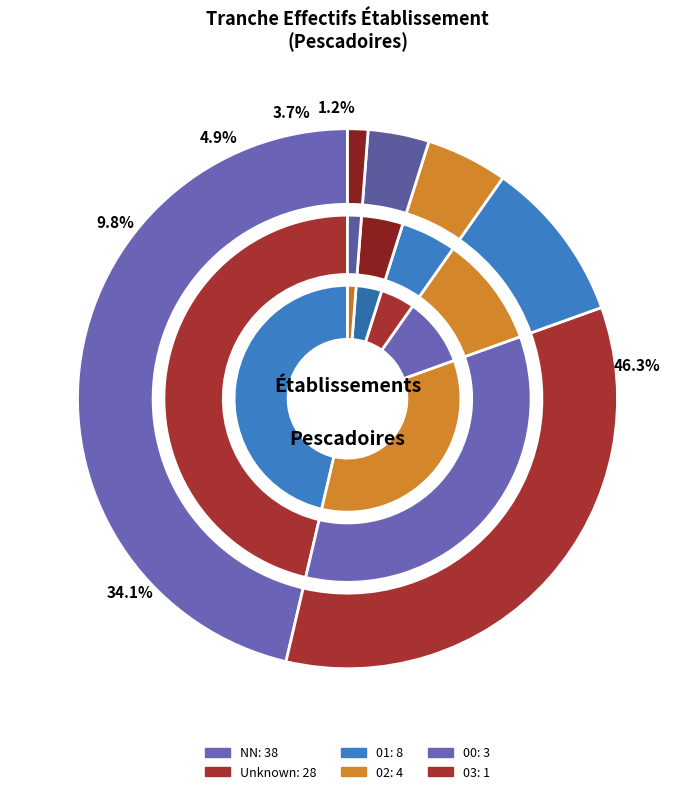

To the nearest percent, what portion does 03 represent?

1%